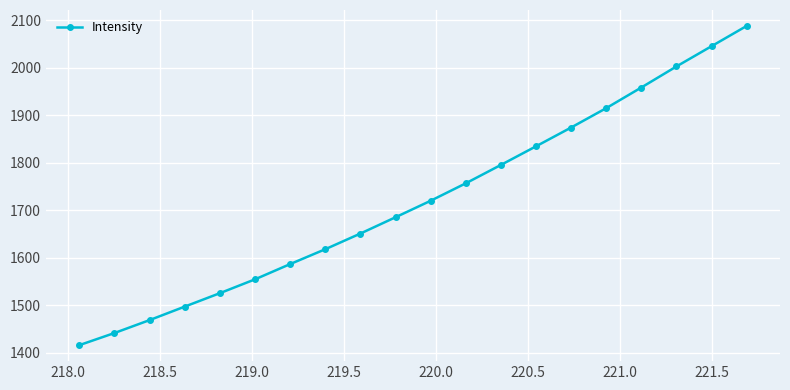

What is the value of the 2nd point from the left?

1441.3